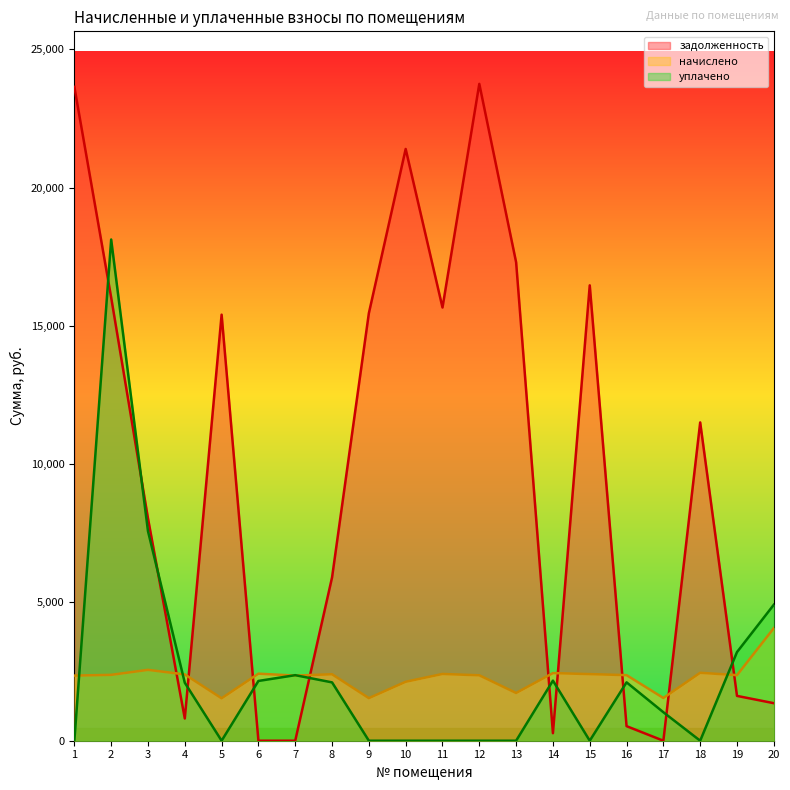

How many data points does each series have?

20